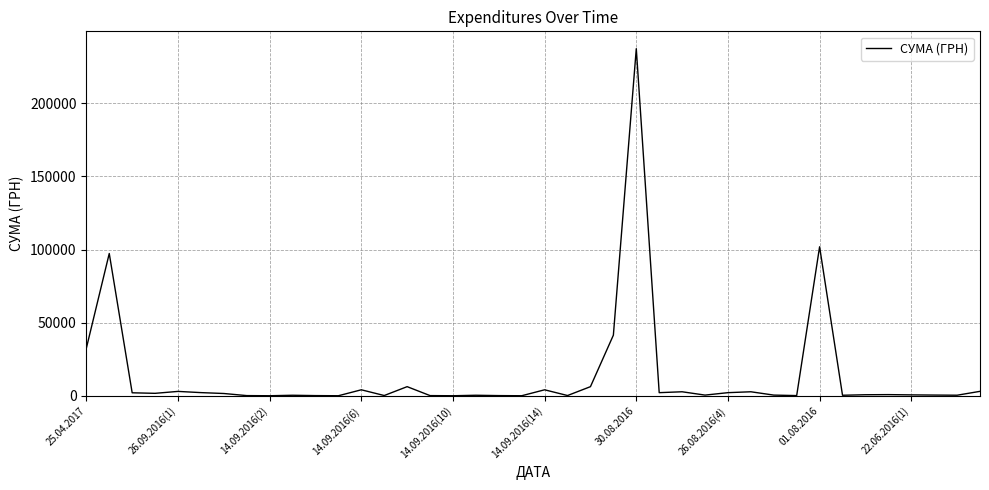

What is the difference between the maximum and minimum values?

237338.8